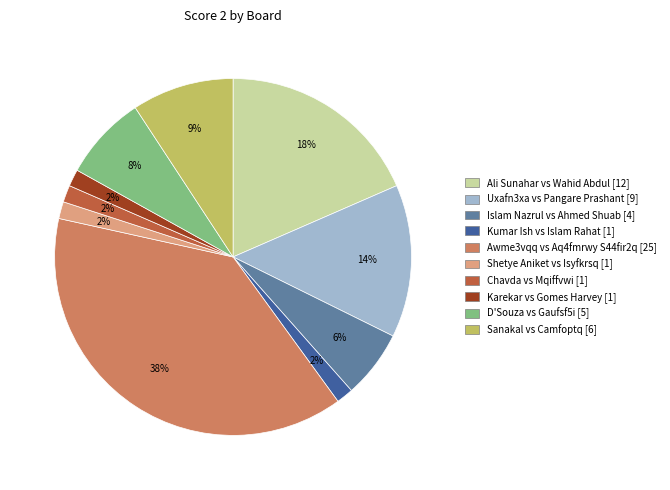

Which has a higher value, Kumar Ish vs Islam Rahat [1] or Awme3vqq vs Aq4fmrwy S44fir2q [25]?

Awme3vqq vs Aq4fmrwy S44fir2q [25]